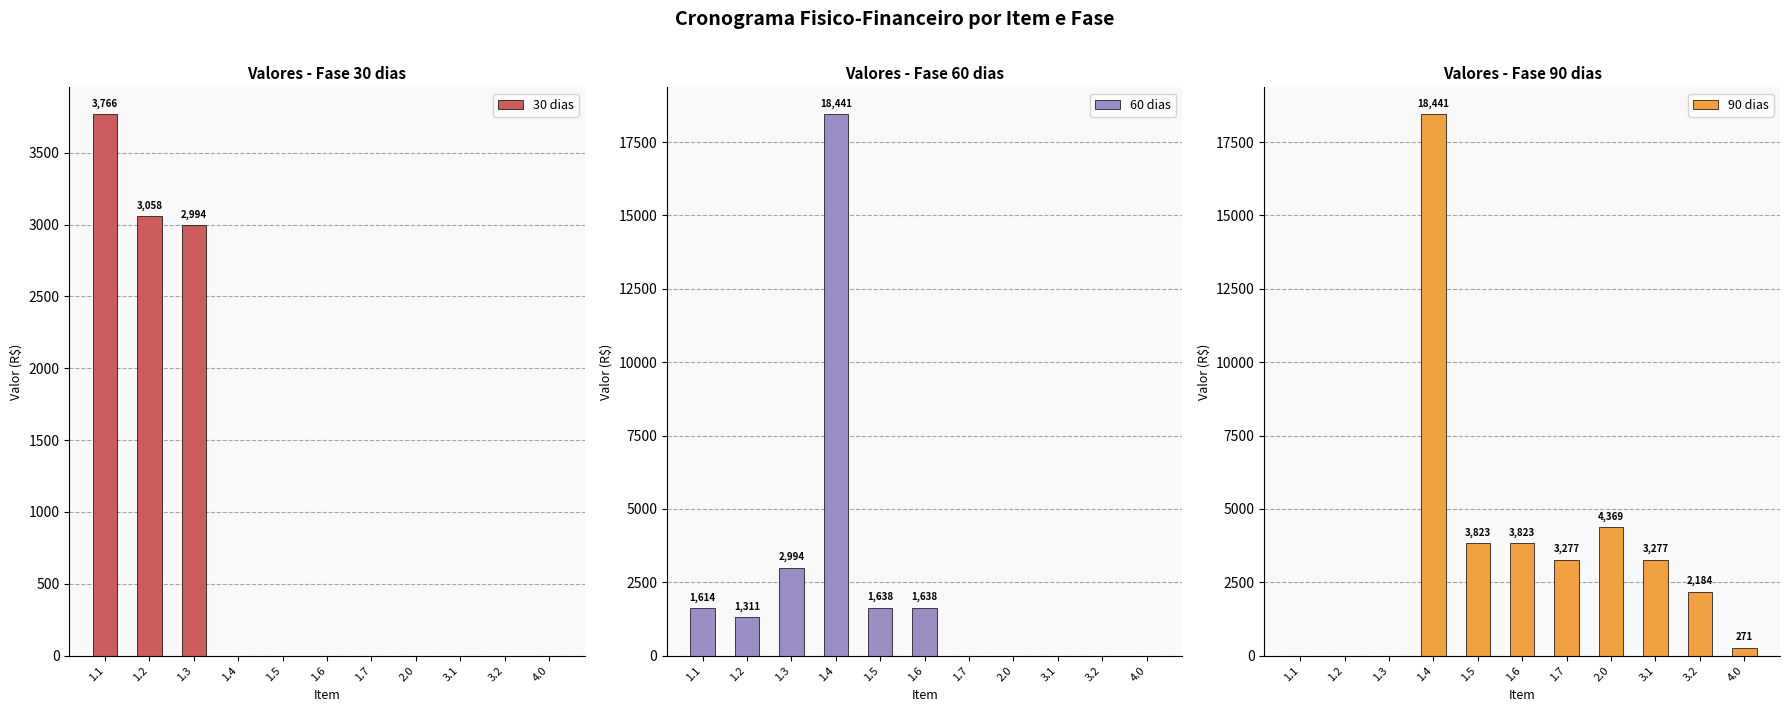

Which series has the largest total across all categories?

90 dias